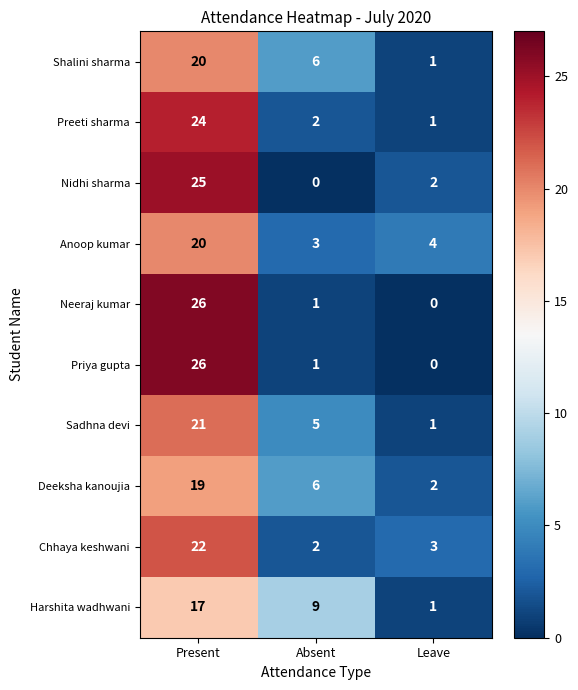

What is the greatest value displayed?

26